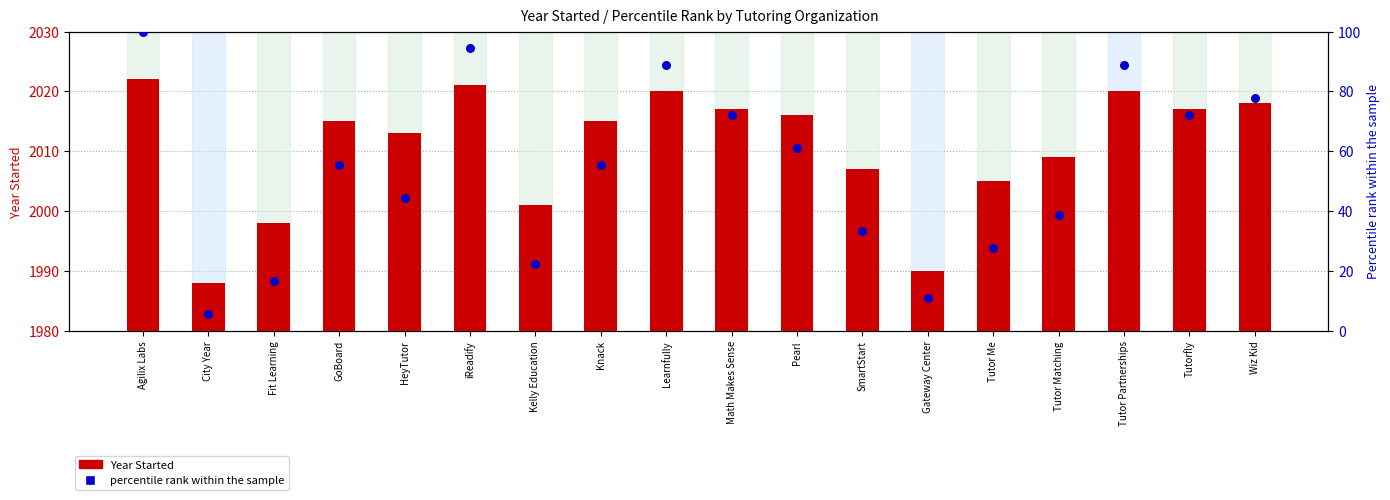

At how many categories does at least one series exceed 72?

7